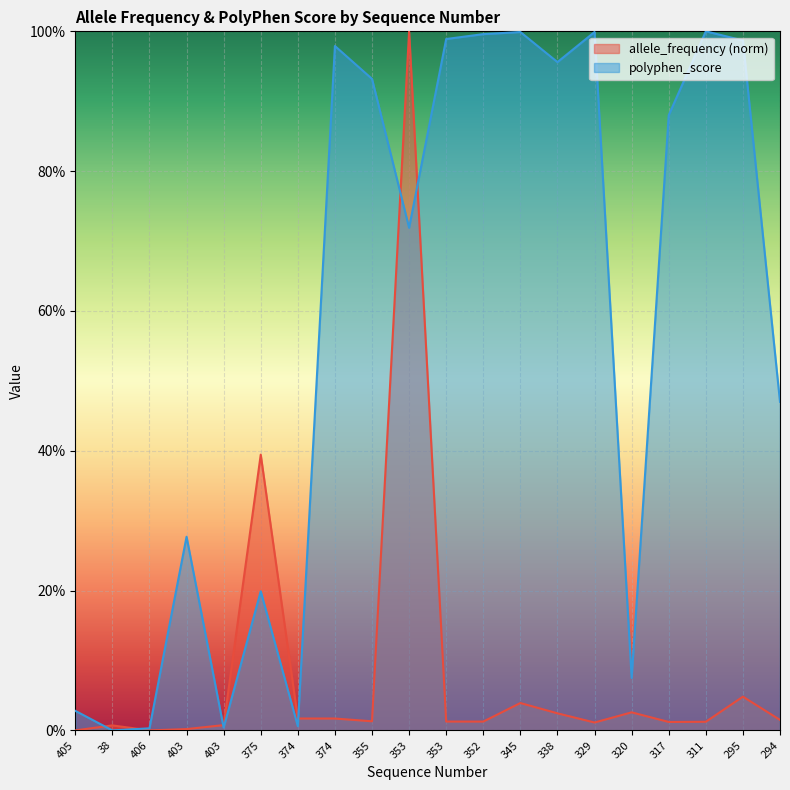

At how many categories does at least one series exceed 0?

20